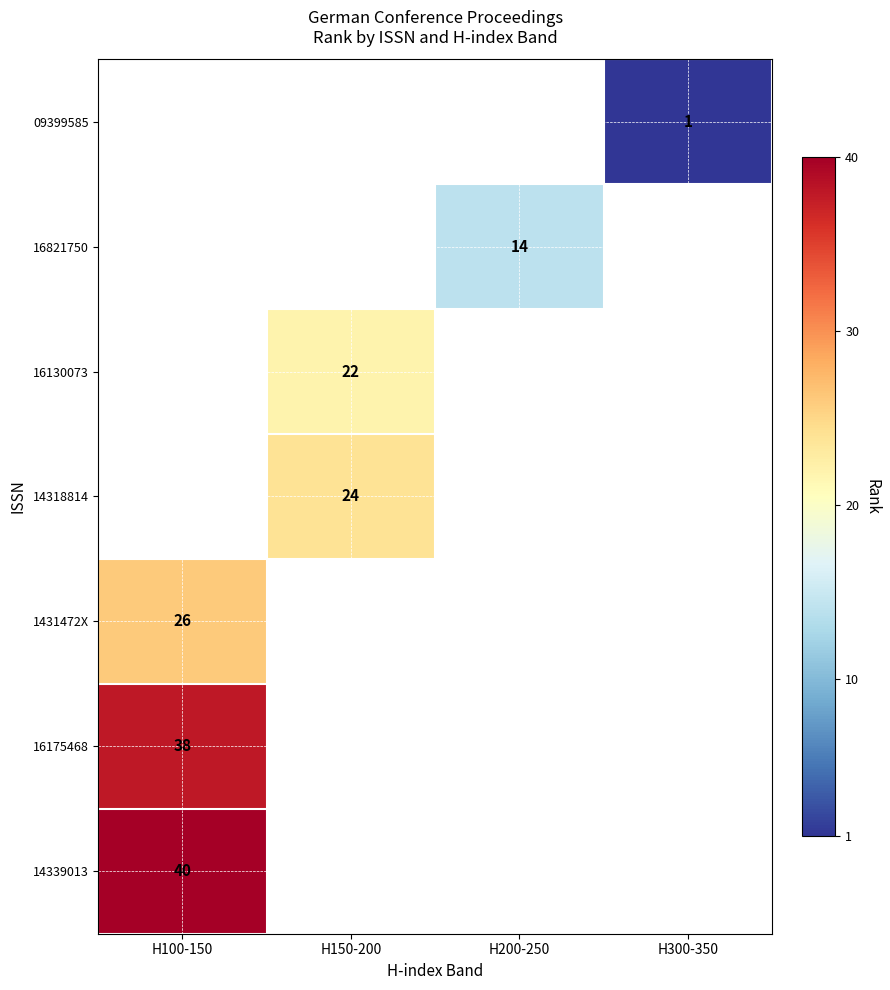

True or false: 16821750 has a value of 23 at H200-250.

False